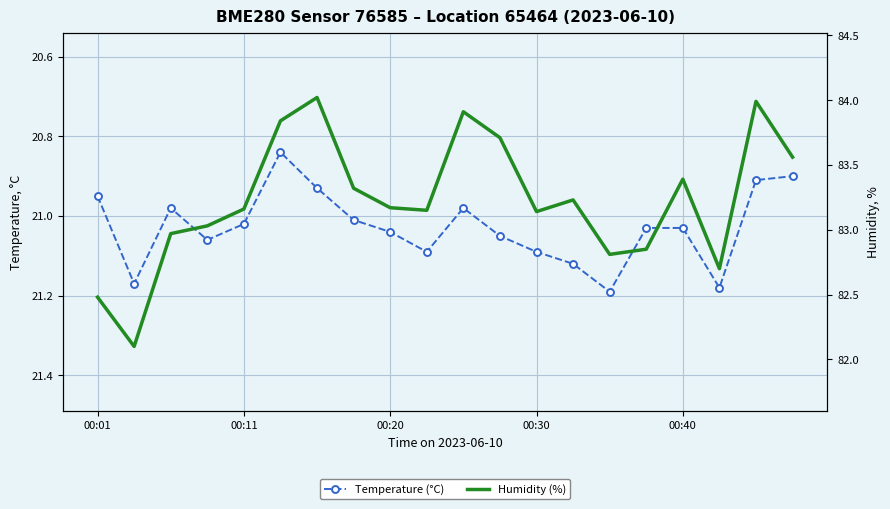

True or false: Humidity (%) and Temperature (°C) cross at least once.

False